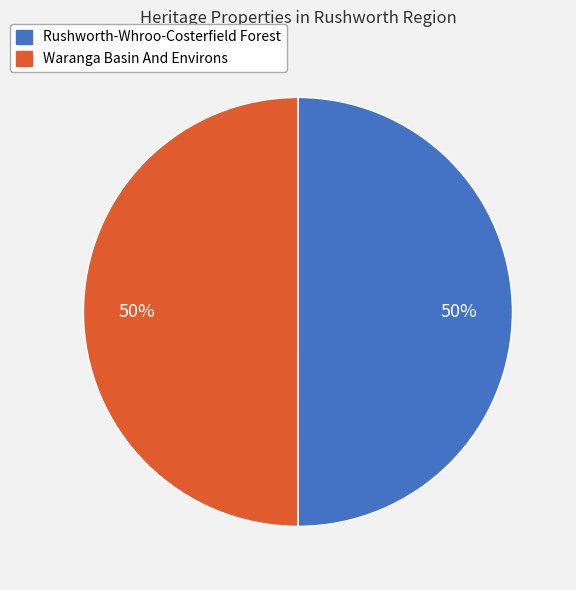

Approximately how many times larger is the value at Rushworth-Whroo-Costerfield Forest compared to Waranga Basin And Environs?

1.0